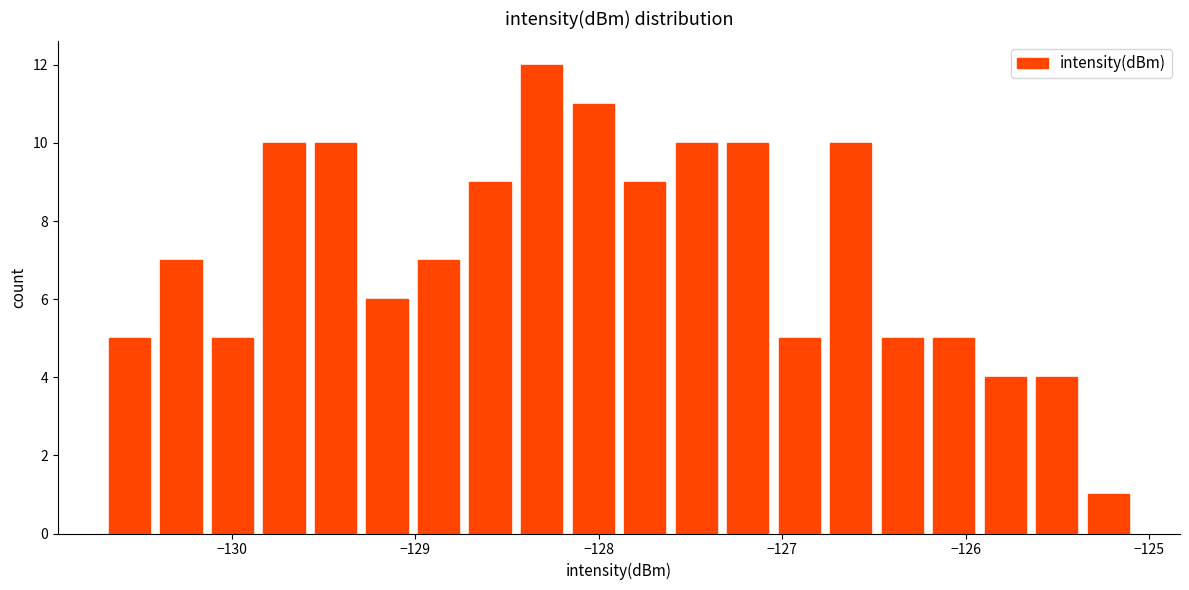

Around what value on the x-axis is the tallest bar? Give the approximate position of its centre, as read against the axis.

-128.3